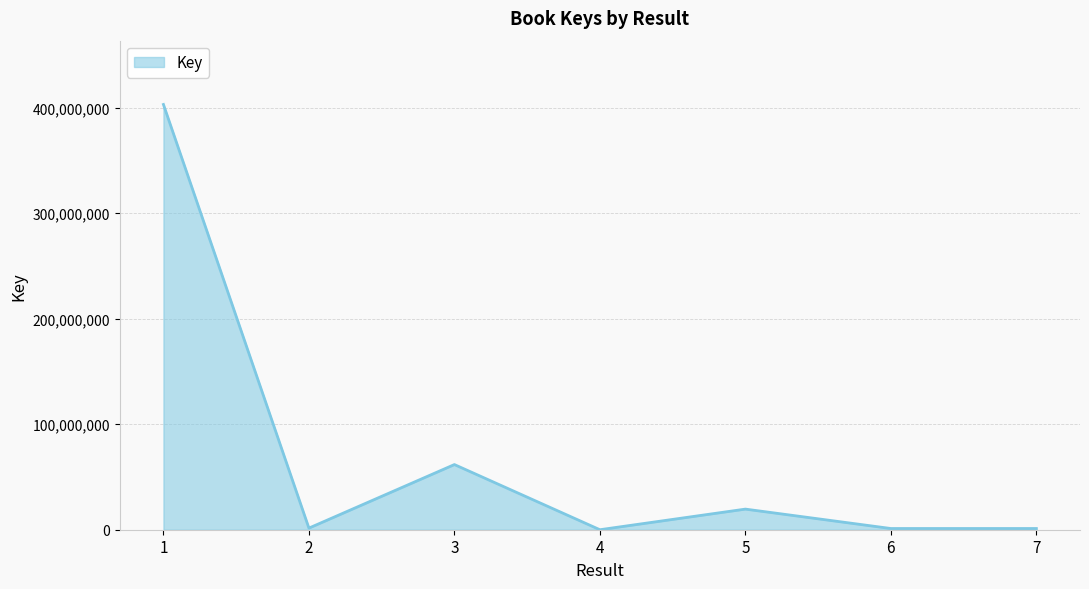

What is the greatest value displayed?

402979538